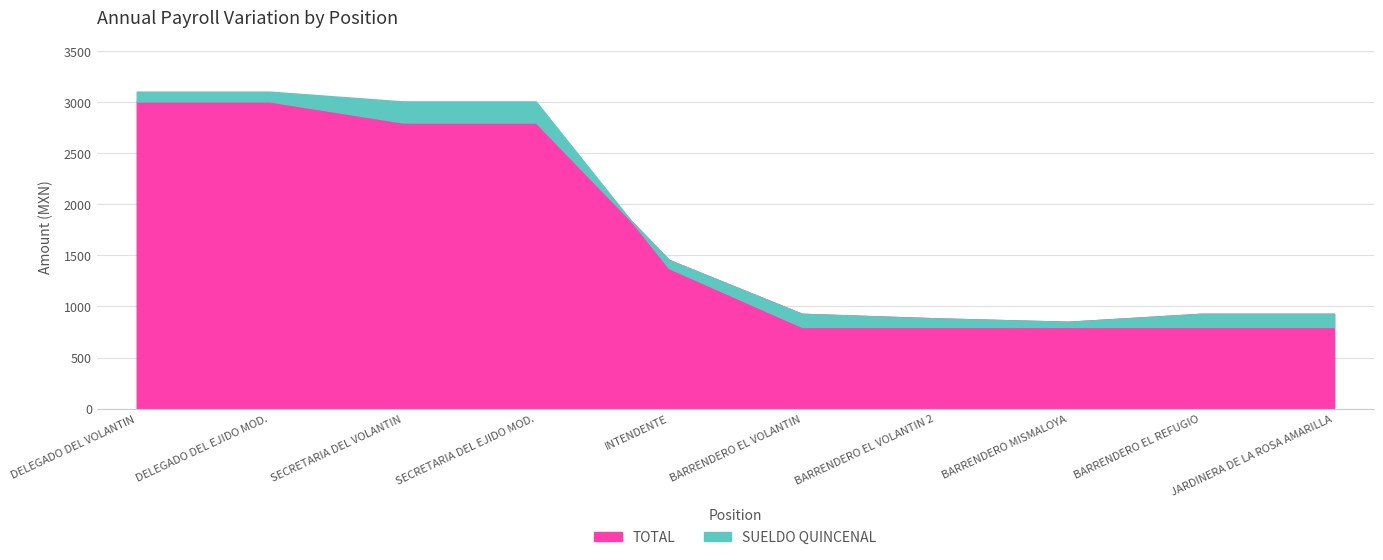

What is the average value of the TOTAL series?

1759